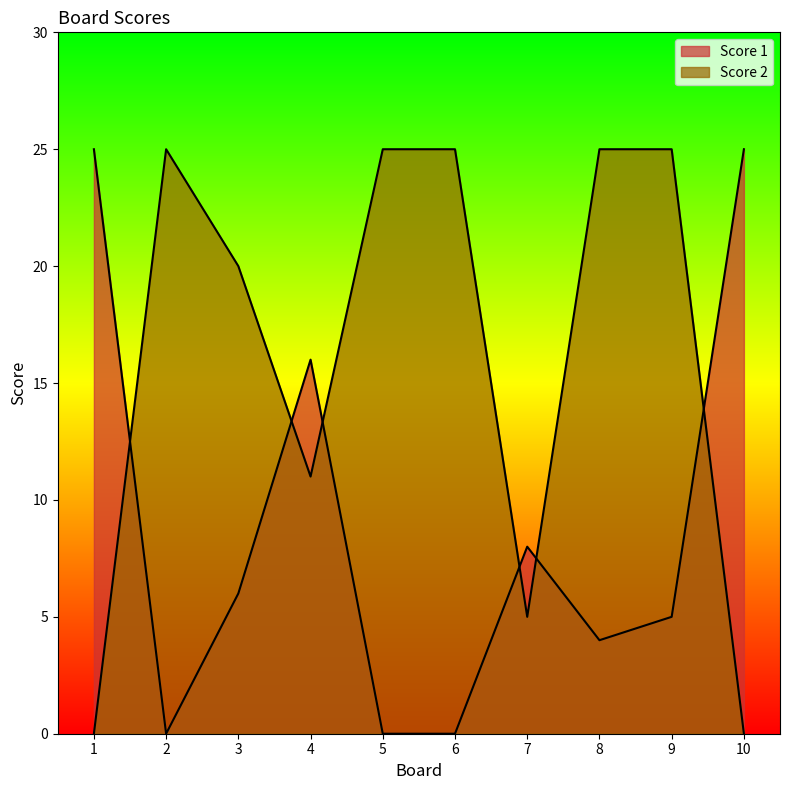

How many series are shown in this chart?

2